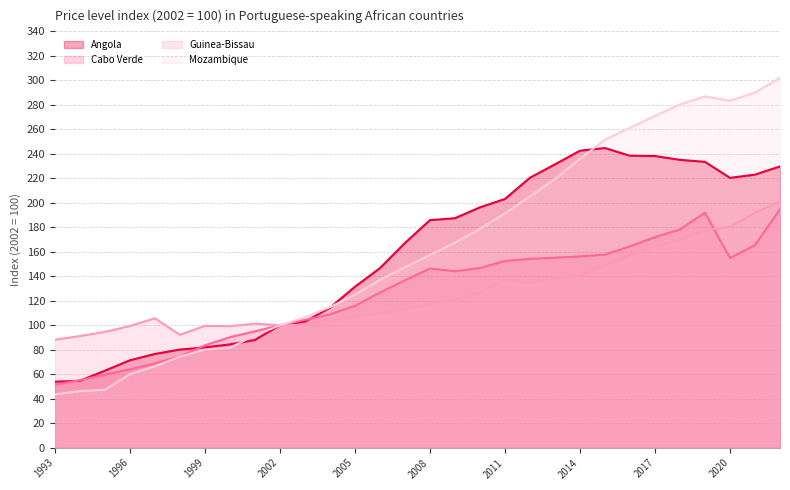

What is the sum of all Cabo Verde values?

3770.3